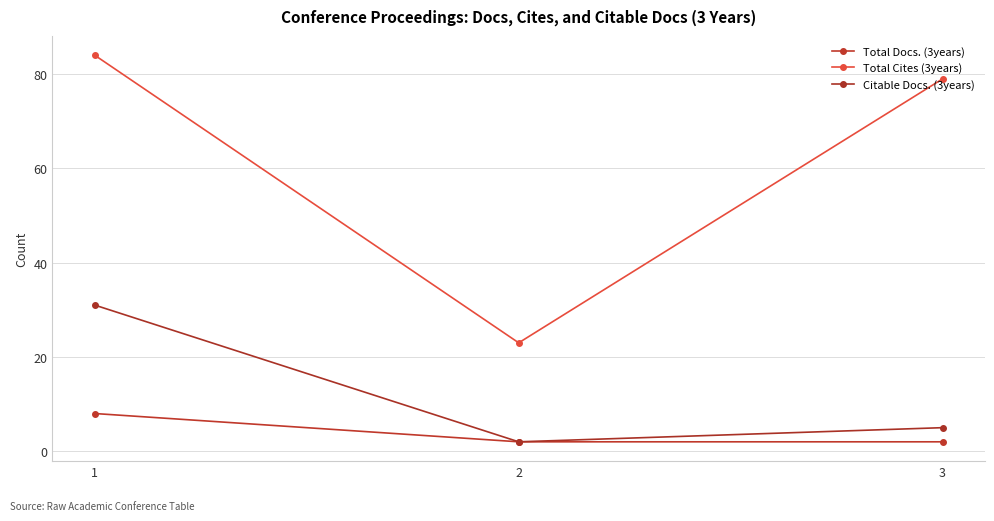

At which label does Citable Docs. (3years) first exceed 5?

1